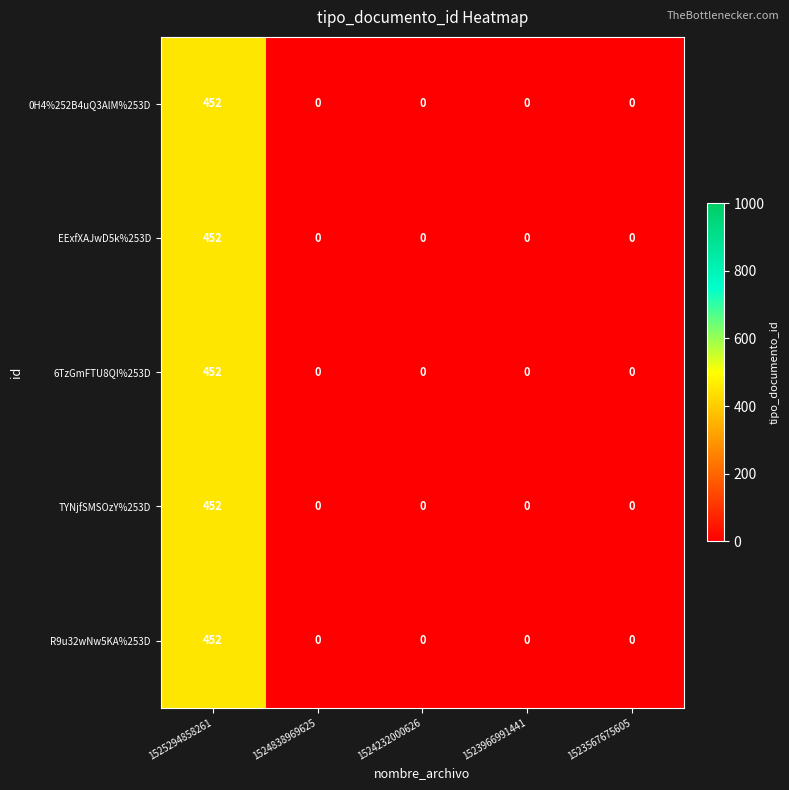

The value of EExfXAJwD5k%253D at 1524232000626 is 0. True or false?

True